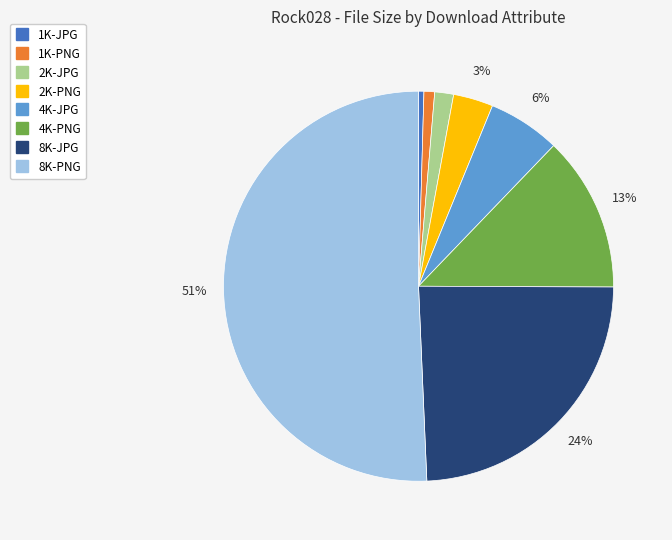

What is the majority slice?

8K-PNG